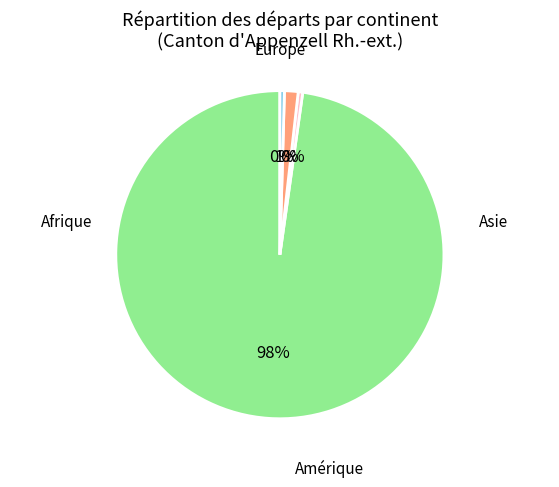

Is there any slice that represents more than half of the pie?

Yes